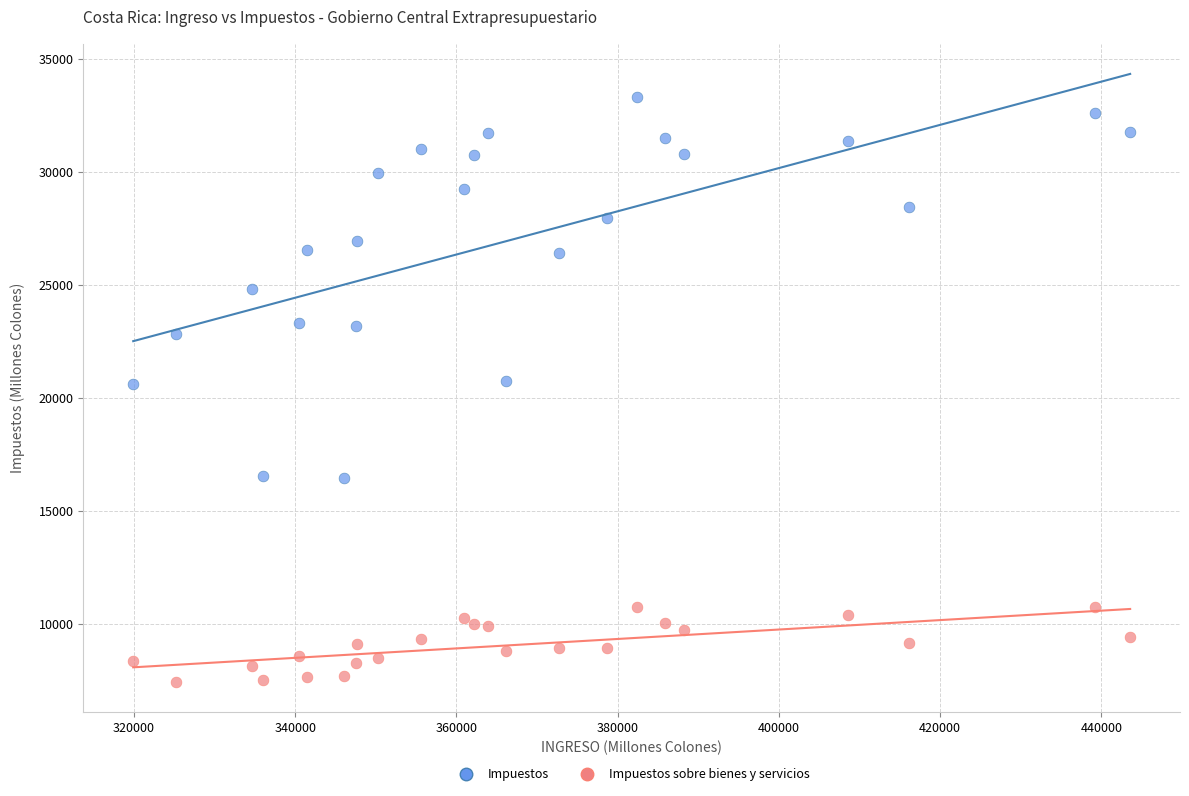

Which series reaches the minimum Y coordinate?

Impuestos sobre bienes y servicios